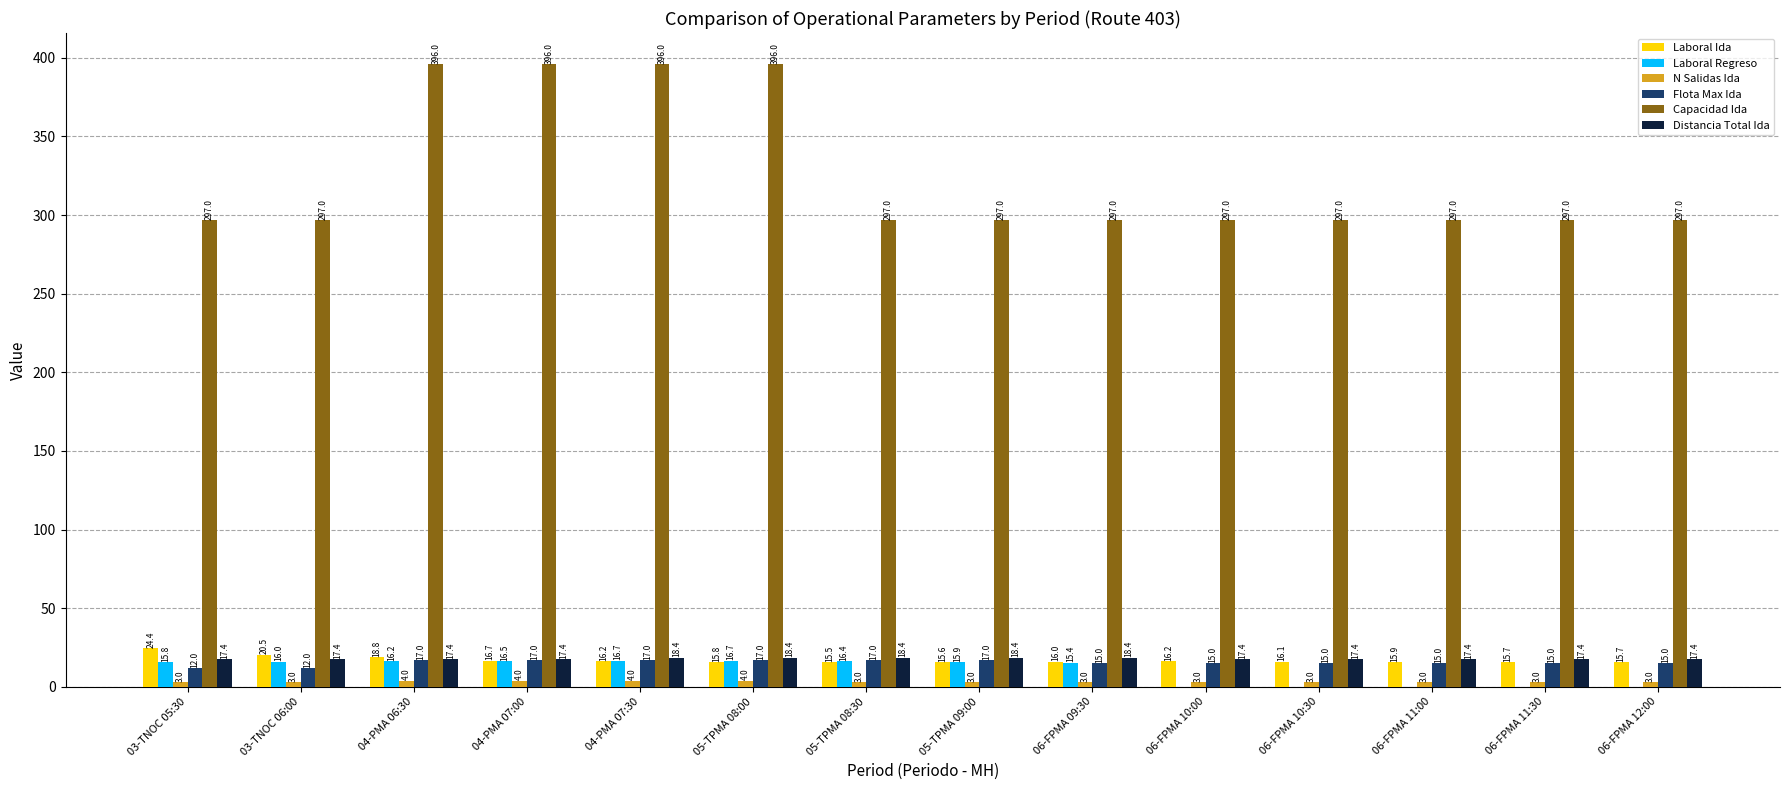

Which series has the largest total across all categories?

Capacidad Ida